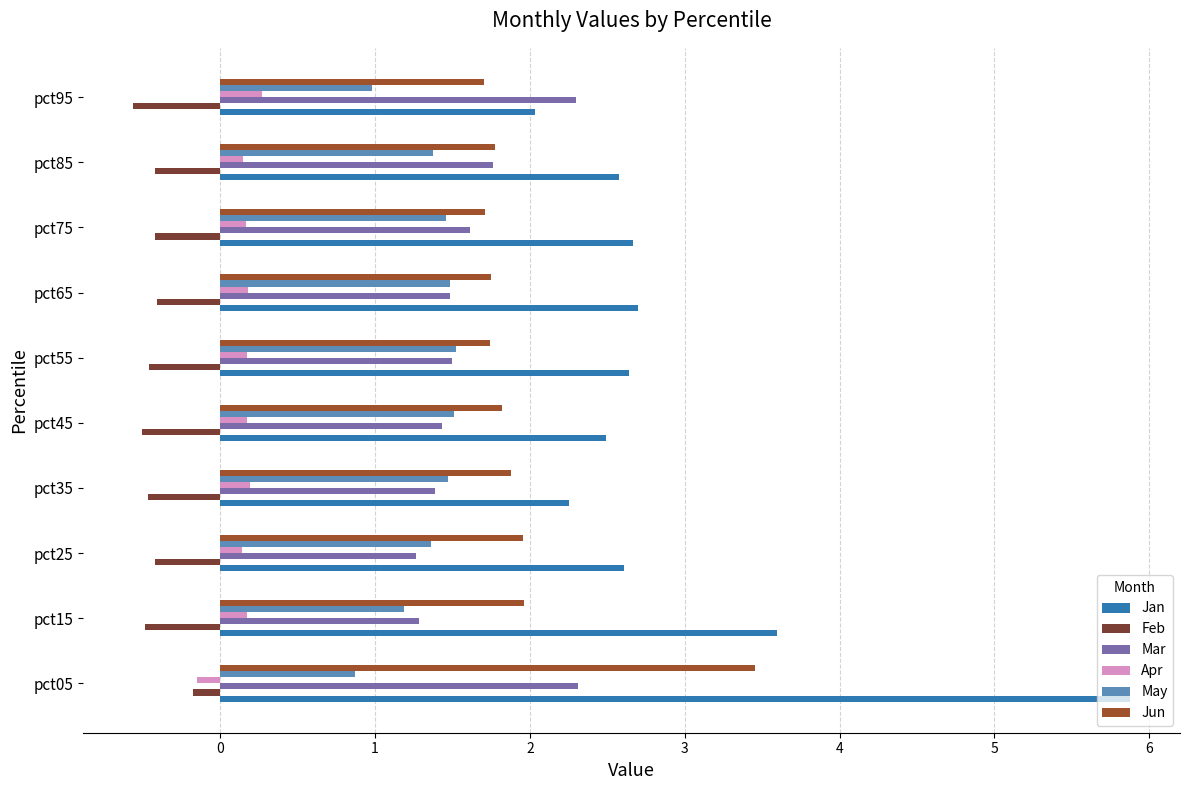

Rank the series by their maximum value, from highest to lowest.

Jan, Jun, Mar, May, Apr, Feb